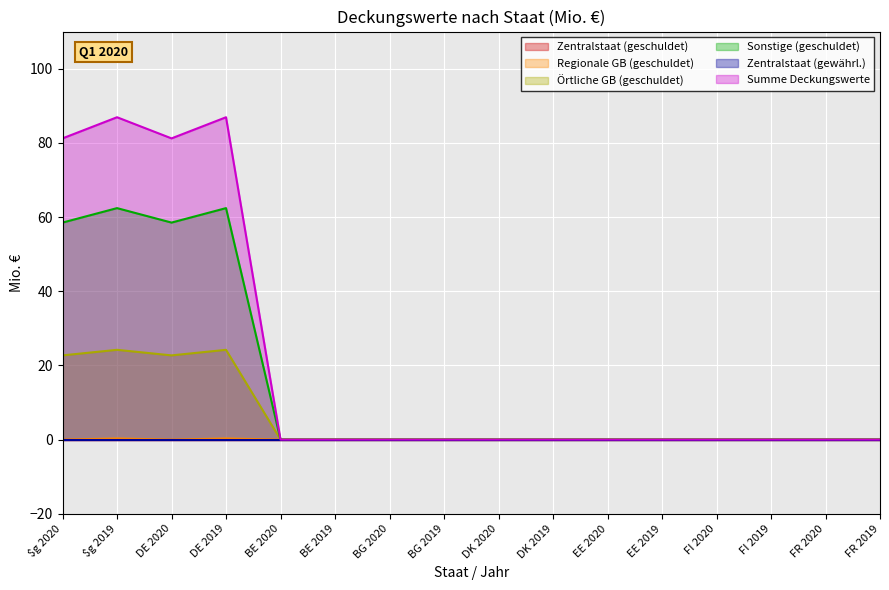

The Regionale GB (geschuldet) series shows 0.0 at DE 2020. True or false?

True